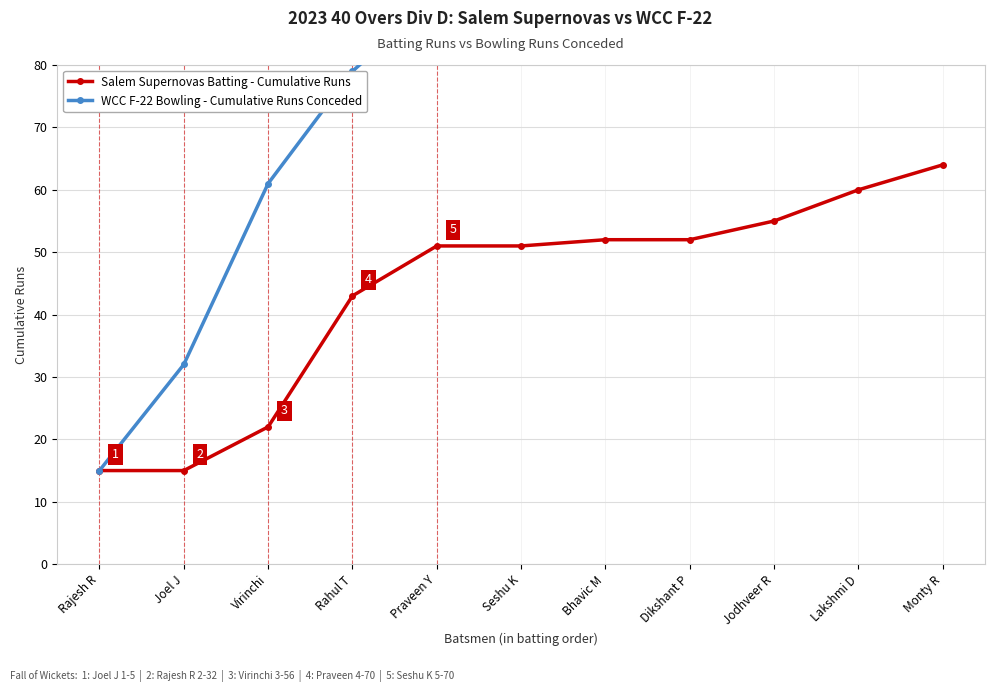

List the series in order of their overall mean, highest first.

WCC F-22 Bowling - Cumulative Runs Conceded, Salem Supernovas Batting - Cumulative Runs